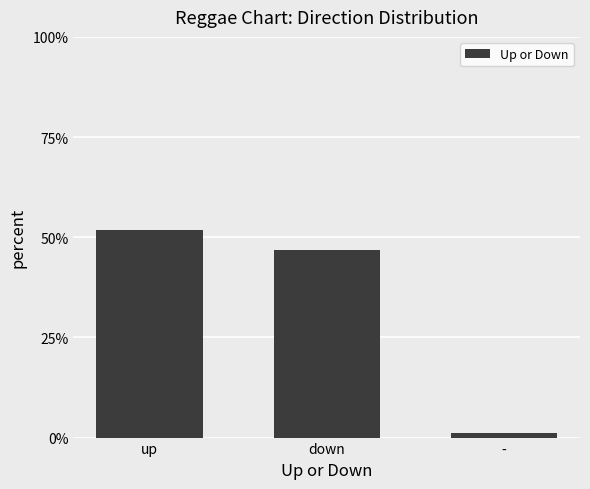

Does the chart contain any negative values?

No